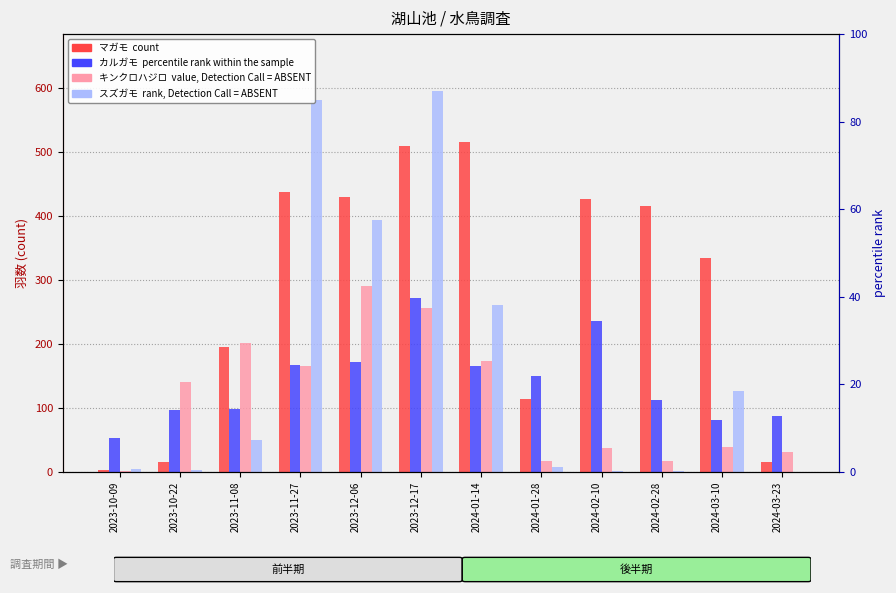

Reading right to left, what are all the values shown in this chart?

マガモ: 2024-03-23=15	2024-03-10=334	2024-02-28=416	2024-02-10=427	2024-01-28=113	2024-01-14=515	2023-12-17=509	2023-12-06=430	2023-11-27=438	2023-11-08=195	2023-10-22=15	2023-10-09=3
カルガモ: 2024-03-23=87	2024-03-10=81	2024-02-28=112	2024-02-10=236	2024-01-28=149	2024-01-14=166	2023-12-17=271	2023-12-06=172	2023-11-27=167	2023-11-08=98	2023-10-22=97	2023-10-09=53
キンクロハジロ: 2024-03-23=31	2024-03-10=39	2024-02-28=17	2024-02-10=37	2024-01-28=17	2024-01-14=173	2023-12-17=256	2023-12-06=291	2023-11-27=166	2023-11-08=201	2023-10-22=140	2023-10-09=1
スズガモ: 2024-03-23=0	2024-03-10=126	2024-02-28=1	2024-02-10=1	2024-01-28=7	2024-01-14=260	2023-12-17=595	2023-12-06=393	2023-11-27=581	2023-11-08=49	2023-10-22=3	2023-10-09=4